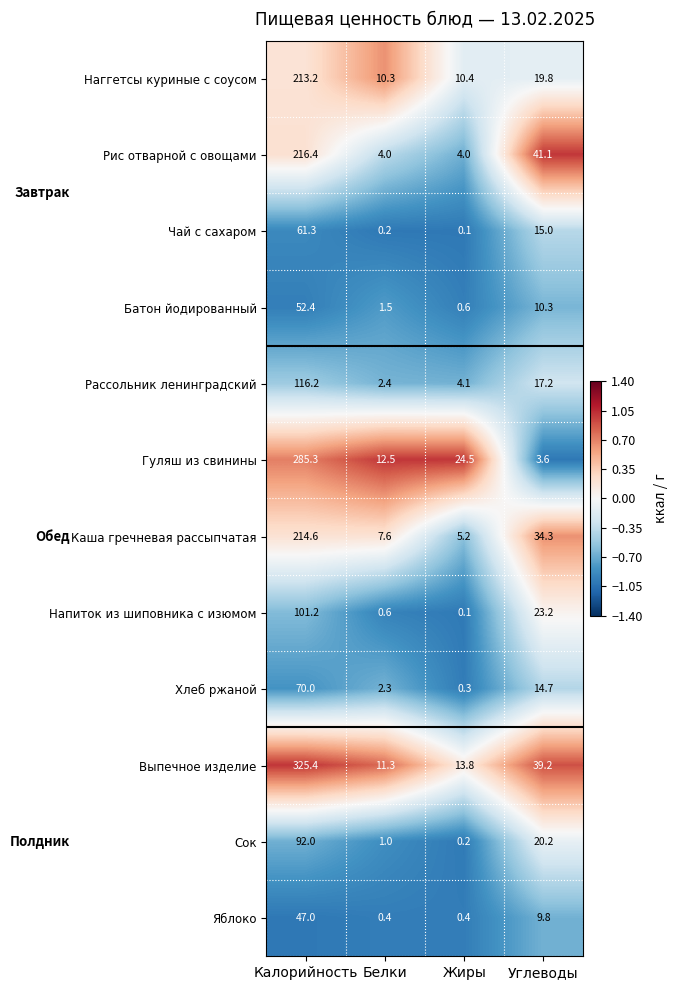

True or false: Каша гречневая рассыпчатая has a value of 7.6 at Белки.

True